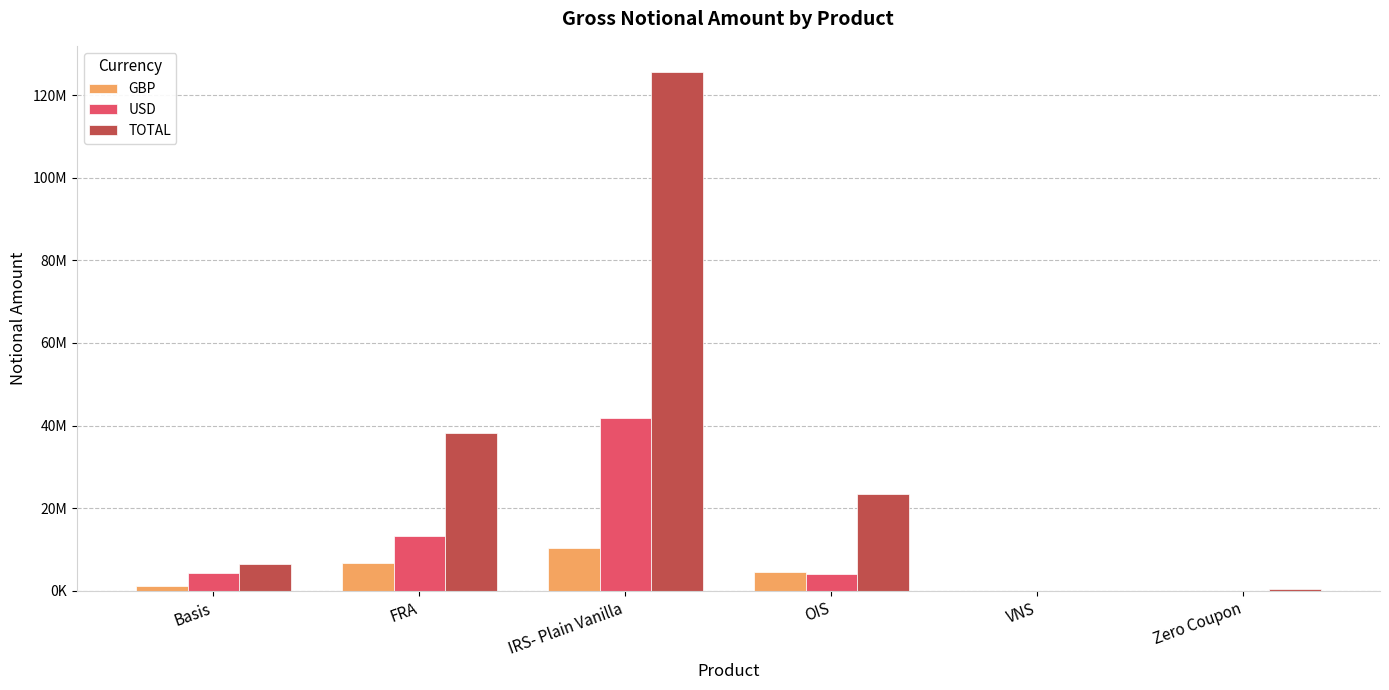

At which category is the sum across all series the highest?

IRS- Plain Vanilla